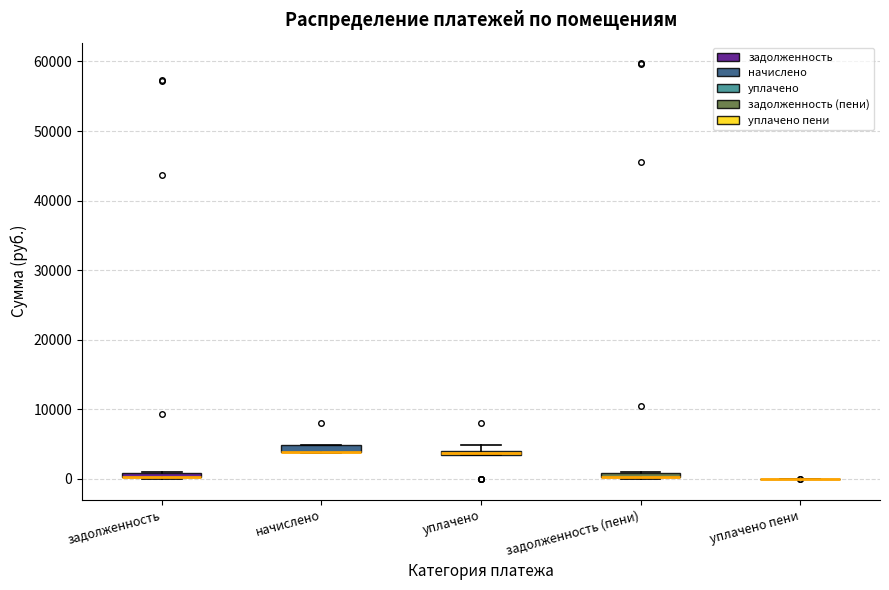

Where is the upper edge of the box for уплачено on the y-axis? The values are not printed on the chart, so give them approximately, as read against the axis.

4000